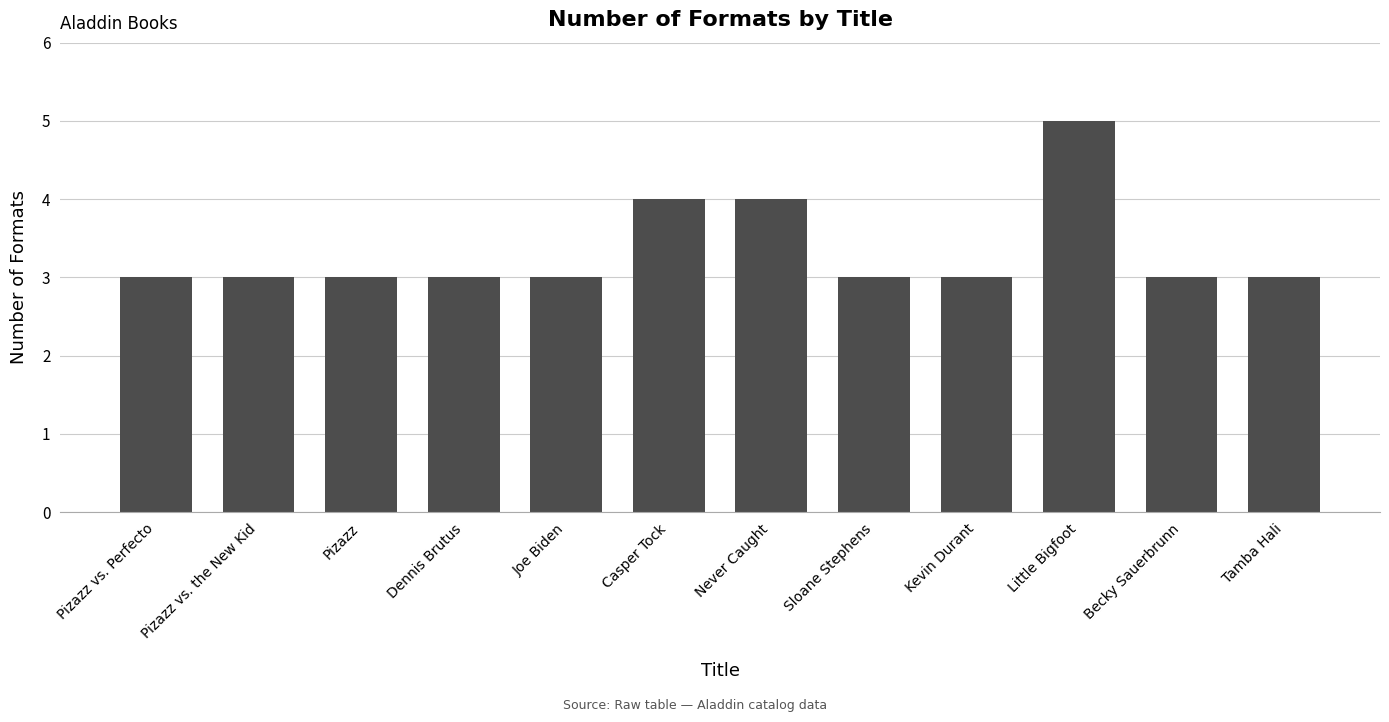

How many bars are there in total?

12